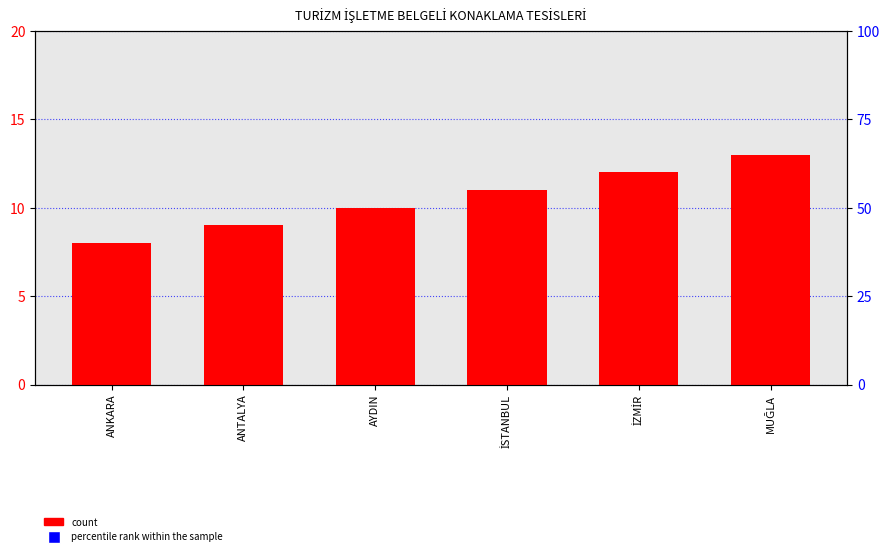

What is the total value across all series at MUĞLA?

413